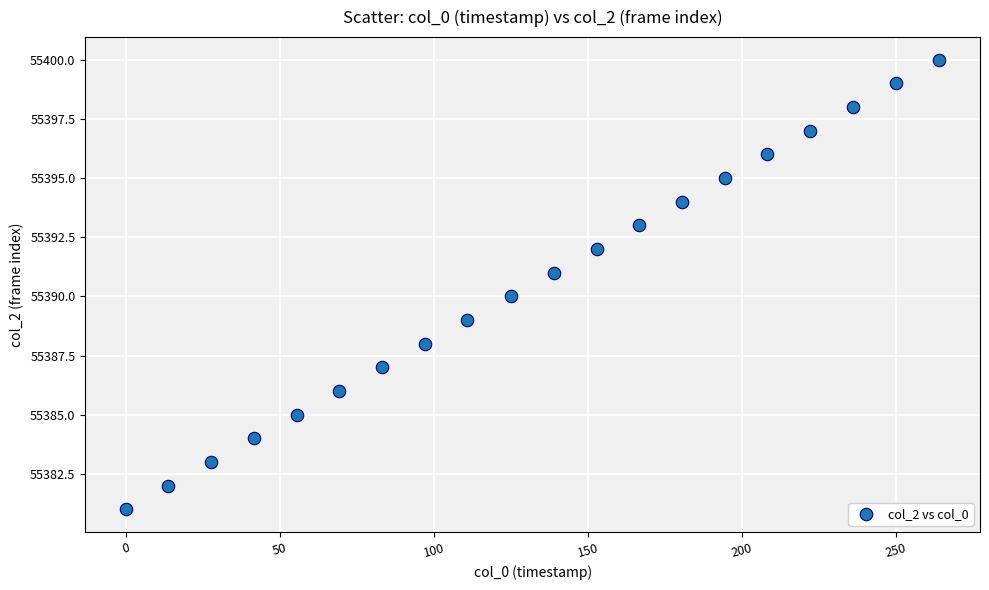

What is the range of Y values (max minus min)?

19